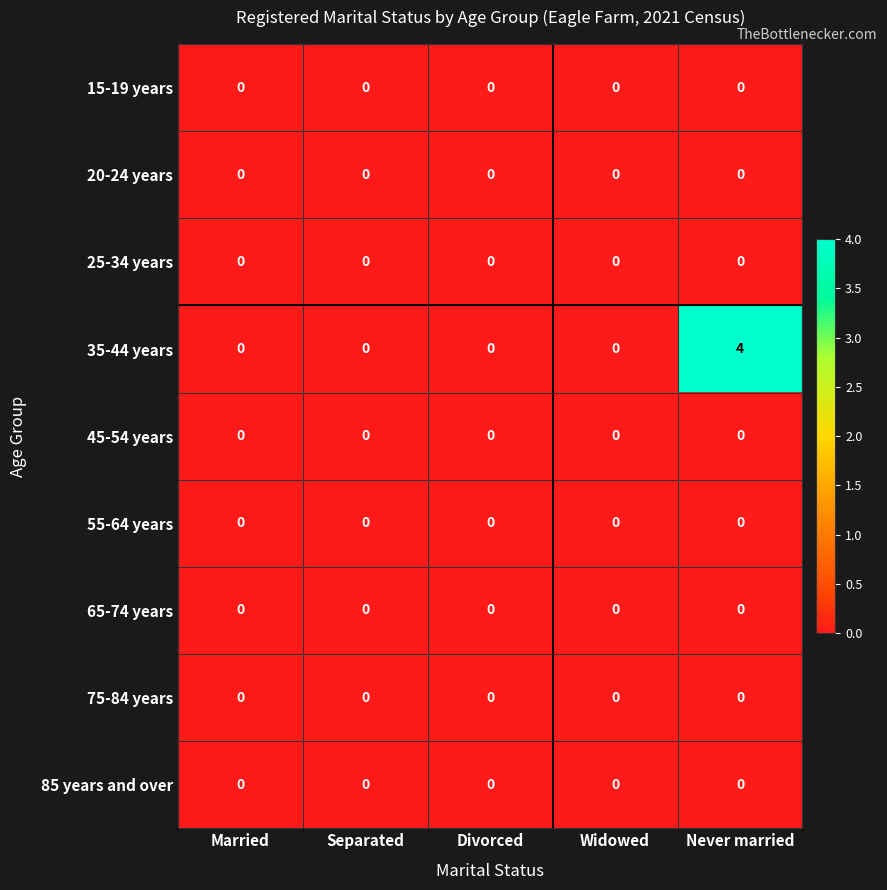

Is it true that 20-24 years equals 0 at Divorced?

True